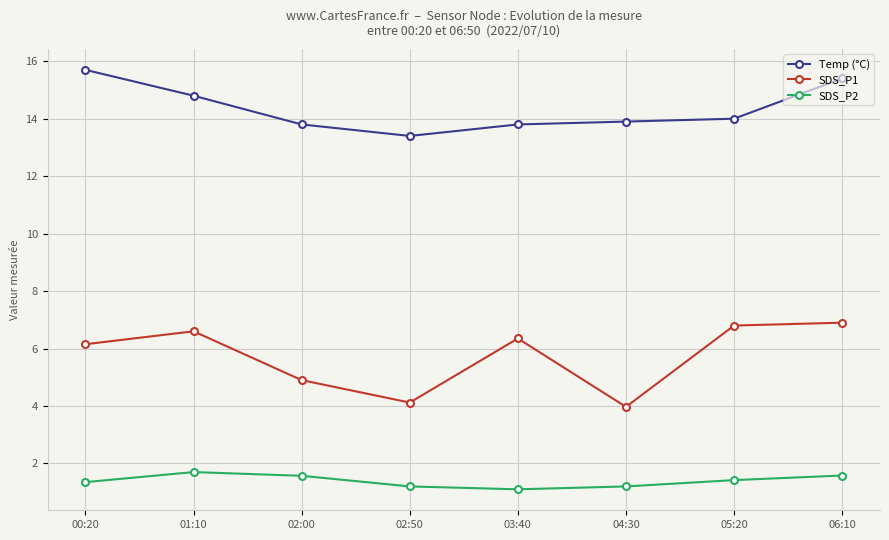

Does the chart have visible grid lines?

Yes